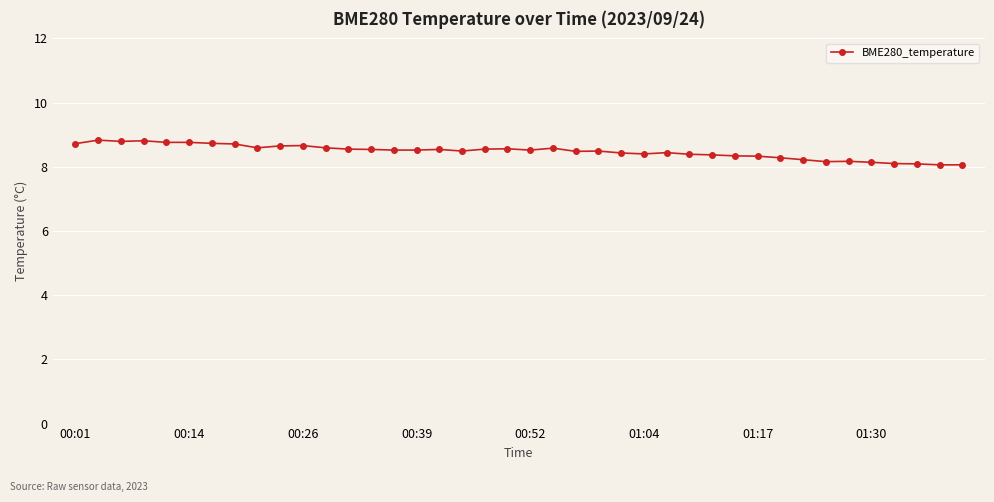

What is the average value?

8.5